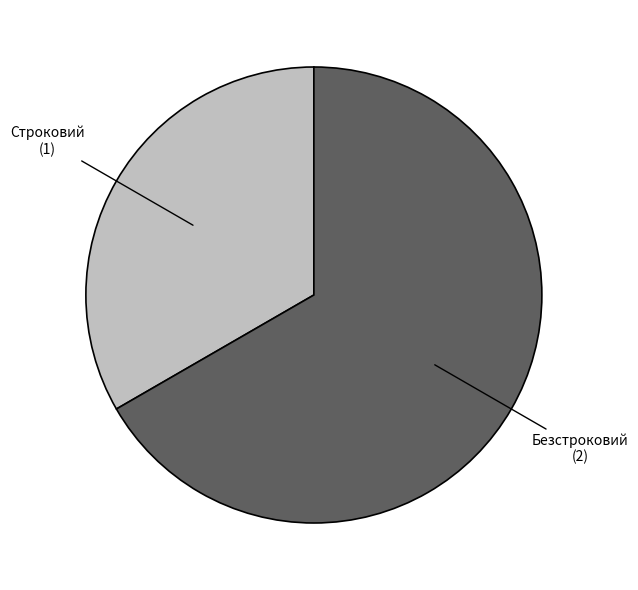

Which slice is the smallest?

Строковий